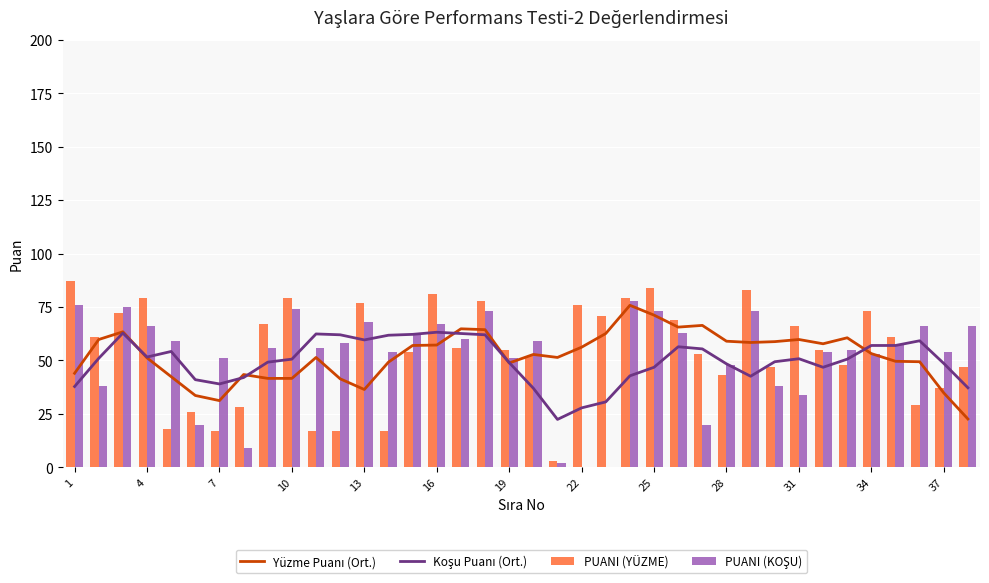

Reading right to left, what are all the values shown in this chart?

Yüzme Puanı (Ort.): 22.6	34.8	49.4	49.6	53.2	60.6	57.8	59.8	58.8	58.4	59.0	66.4	65.6	71.2	75.8	62.6	56.2	51.4	52.8	48.8	64.4	64.8	57.2	57.0	49.2	36.4	41.4	51.4	41.6	41.6	43.4	31.2	33.6	42.4	51.2	63.4	59.8	44.0
Koşu Puanı (Ort.): 37.2	48.6	59.2	57.0	57.0	50.6	46.8	50.8	49.4	42.6	48.4	55.4	56.4	46.8	42.8	30.6	27.8	22.4	37.0	49.0	62.0	62.6	63.2	62.2	61.8	59.6	62.0	62.4	50.6	49.2	42.0	39.0	41.0	54.2	51.6	62.8	51.0	37.8
PUANI (YÜZME): 47.0	37.0	29.0	61.0	73.0	48.0	55.0	66.0	47.0	83.0	43.0	53.0	69.0	84.0	79.0	71.0	76.0	3.0	52.0	55.0	78.0	56.0	81.0	54.0	17.0	77.0	17.0	17.0	79.0	67.0	28.0	17.0	26.0	18.0	79.0	72.0	61.0	87.0
PUANI (KOŞU): 66.0	54.0	66.0	57.0	53.0	55.0	54.0	34.0	38.0	73.0	48.0	20.0	63.0	73.0	78.0	0.0	0.0	2.0	59.0	51.0	73.0	60.0	67.0	62.0	54.0	68.0	58.0	56.0	74.0	56.0	9.0	51.0	20.0	59.0	66.0	75.0	38.0	76.0